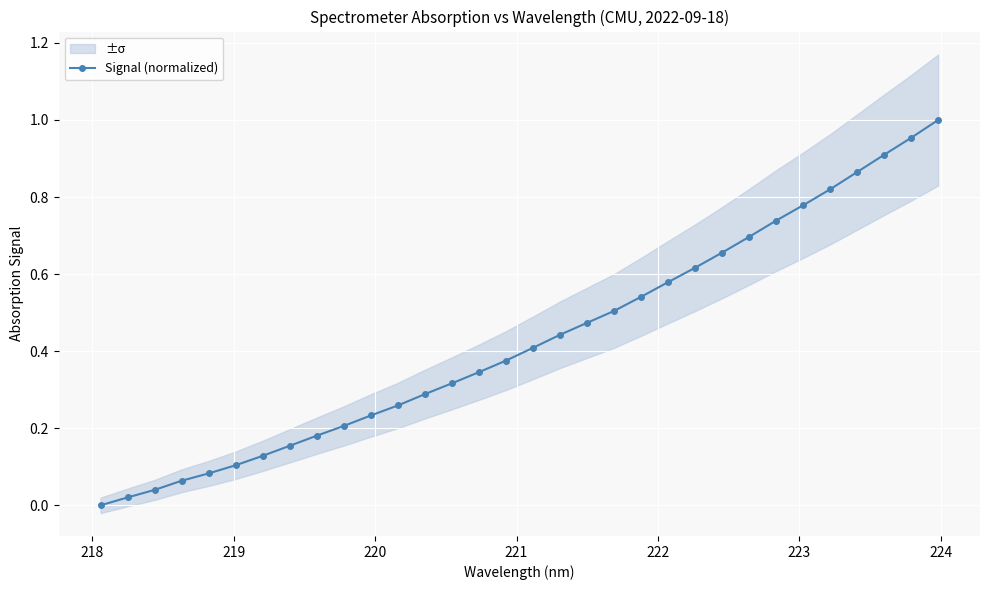

What is the difference between the maximum and minimum values?

1.0